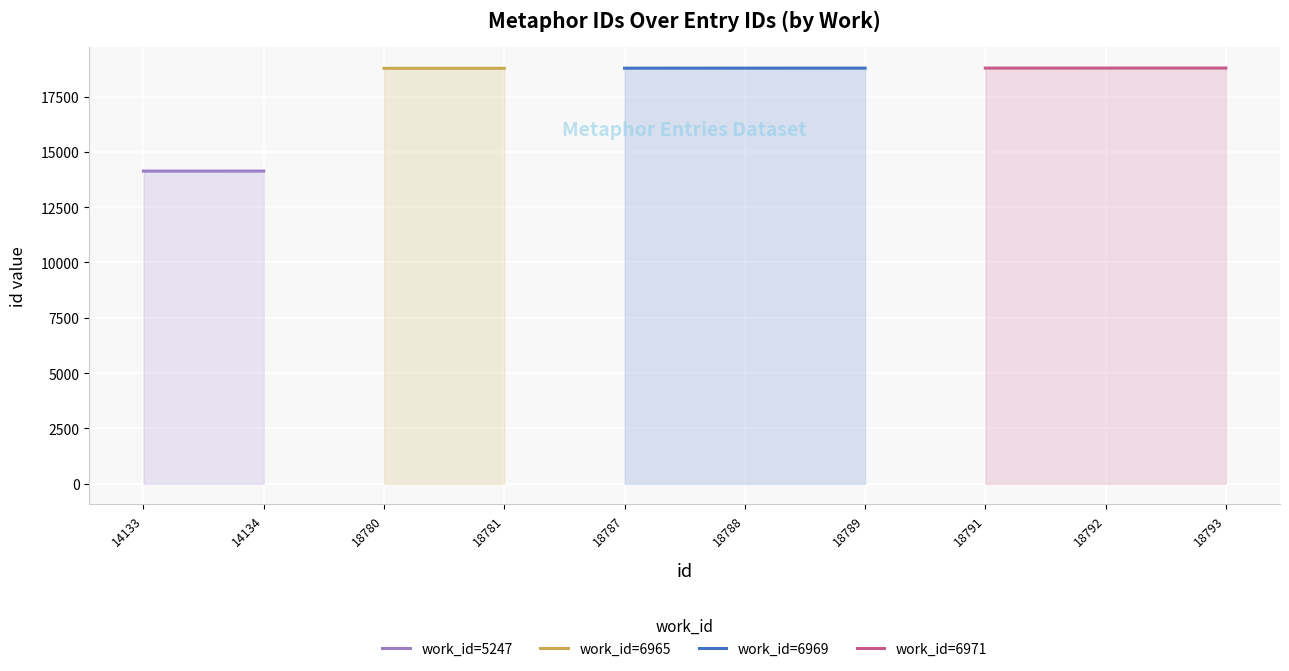

Which series has the largest total across all categories?

6971